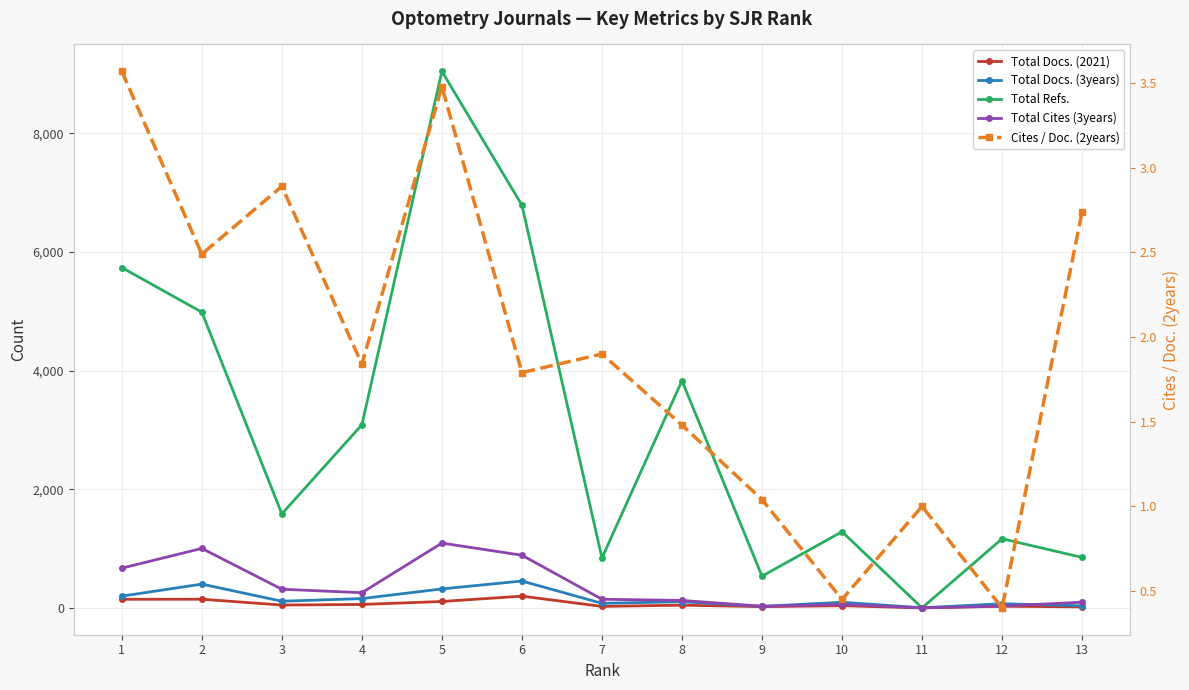

At which category is the sum across all series the highest?

5